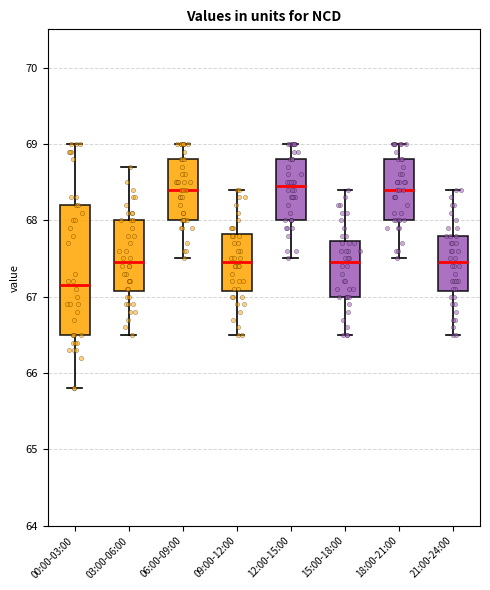

Which box's median line is the lowest?

00:00-03:00